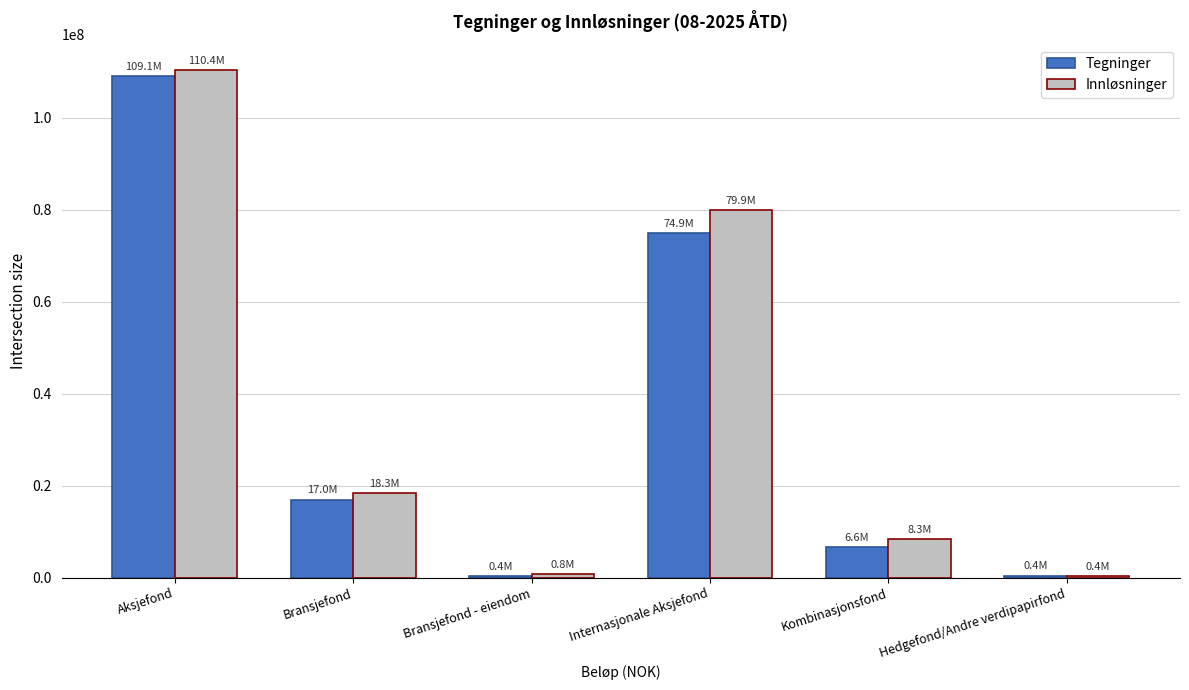

Between Aksjefond and Internasjonale Aksjefond, which series saw the biggest shift?

Tegninger